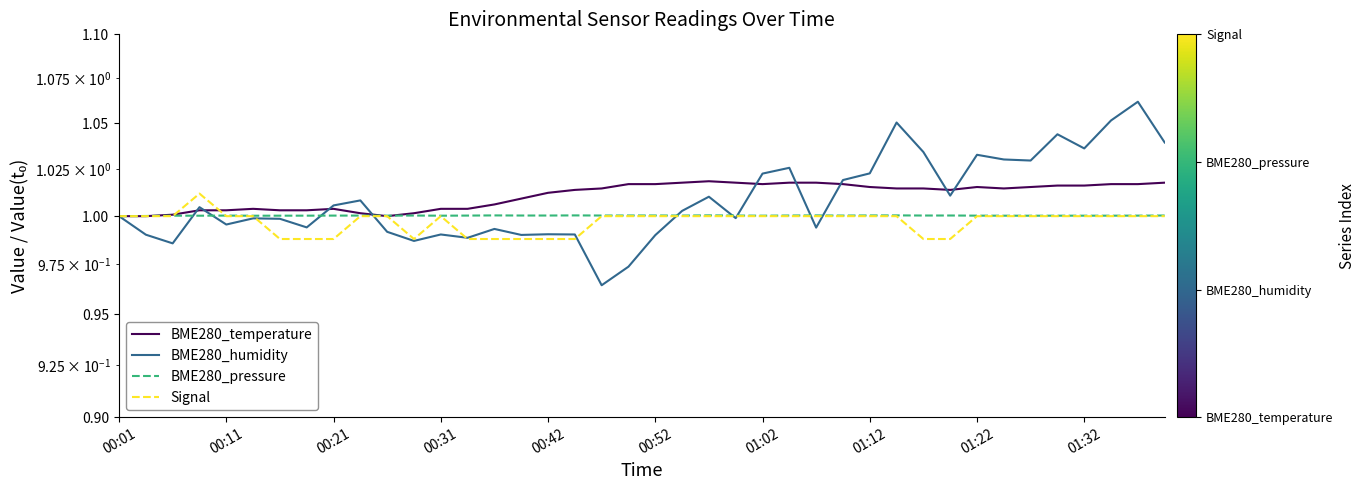

How many interior local peaks does the BME280_pressure series have?

11